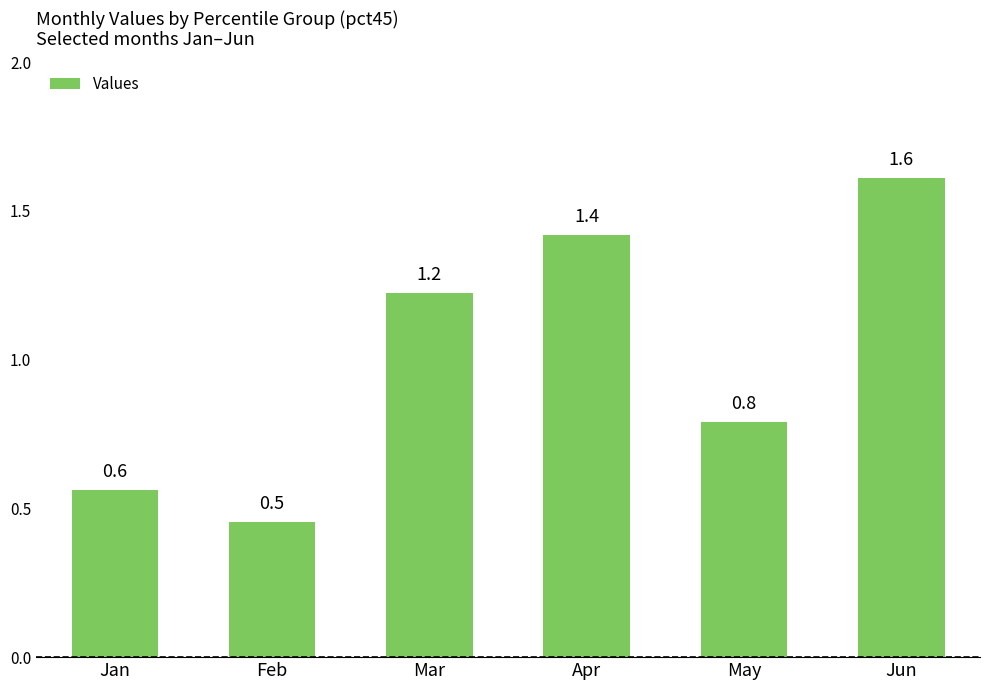

Count the number of data series in this chart.

1